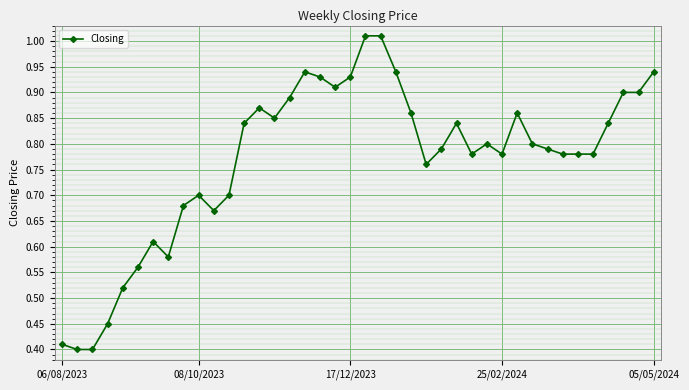

What is the sum of all values?

30.8